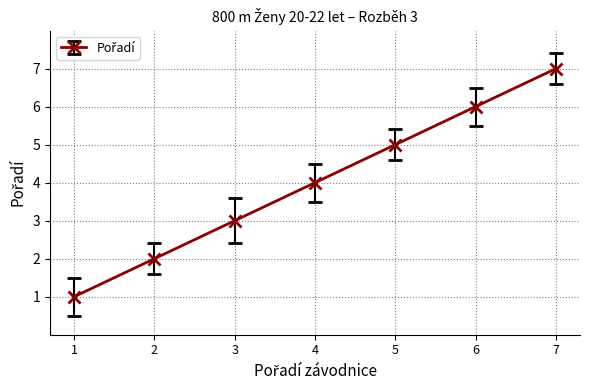

How many categories are shown in the chart?

7